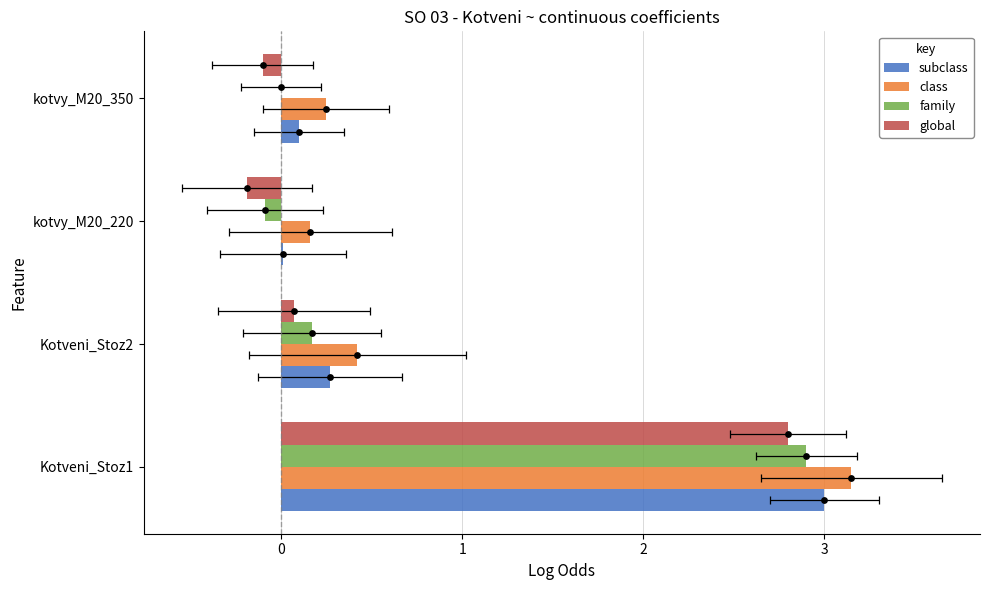

Which series reaches the maximum Y coordinate?

class